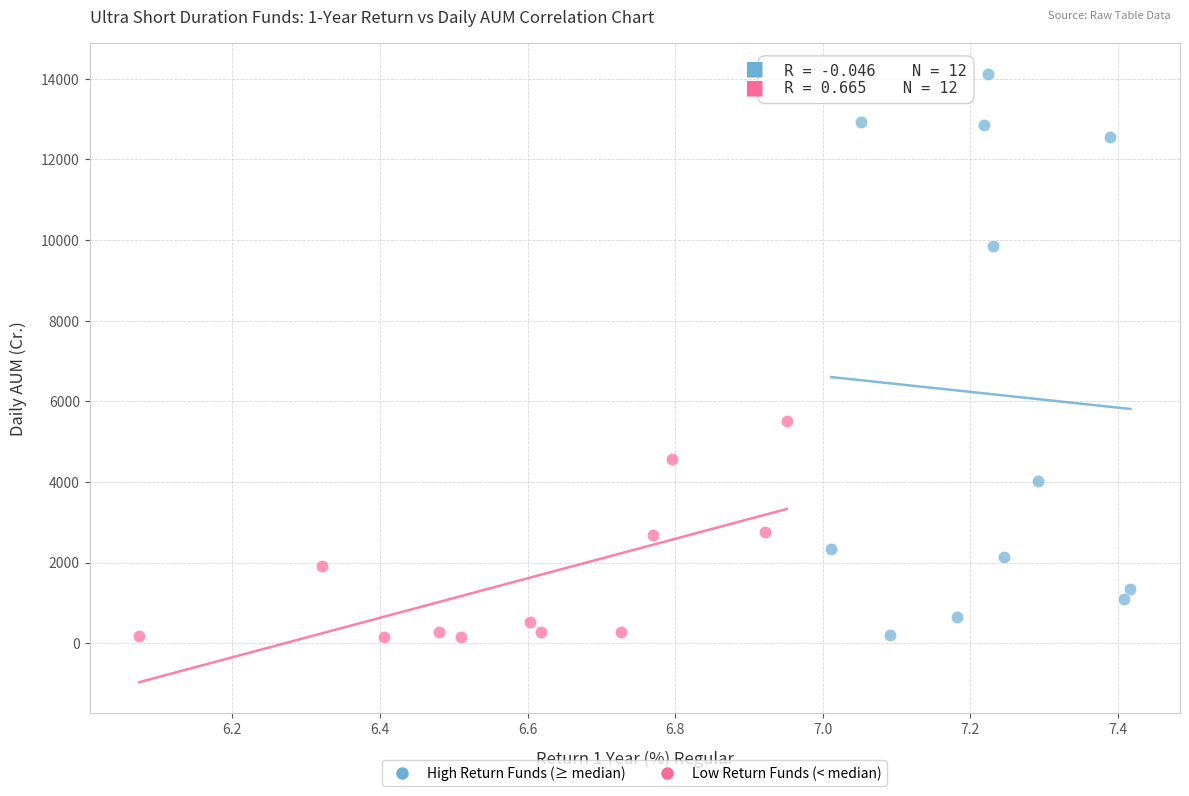

What are all the series names shown in the legend?

High Return Funds (≥ median), Low Return Funds (< median)